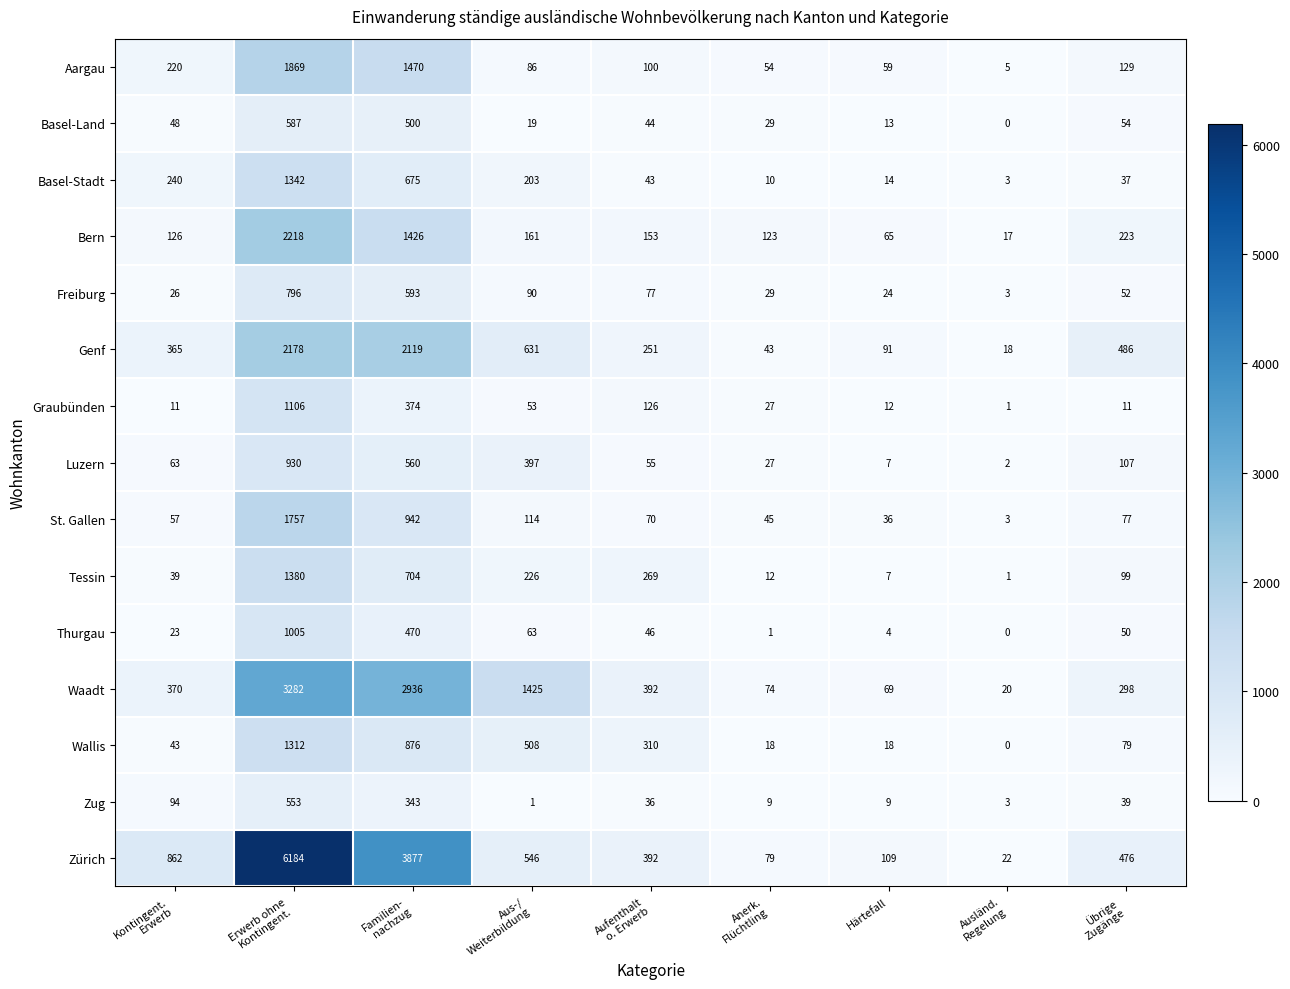

List the series in order of their peak value, highest first.

Zürich, Waadt, Bern, Genf, Aargau, St. Gallen, Tessin, Basel-Stadt, Wallis, Graubünden, Thurgau, Luzern, Freiburg, Basel-Land, Zug